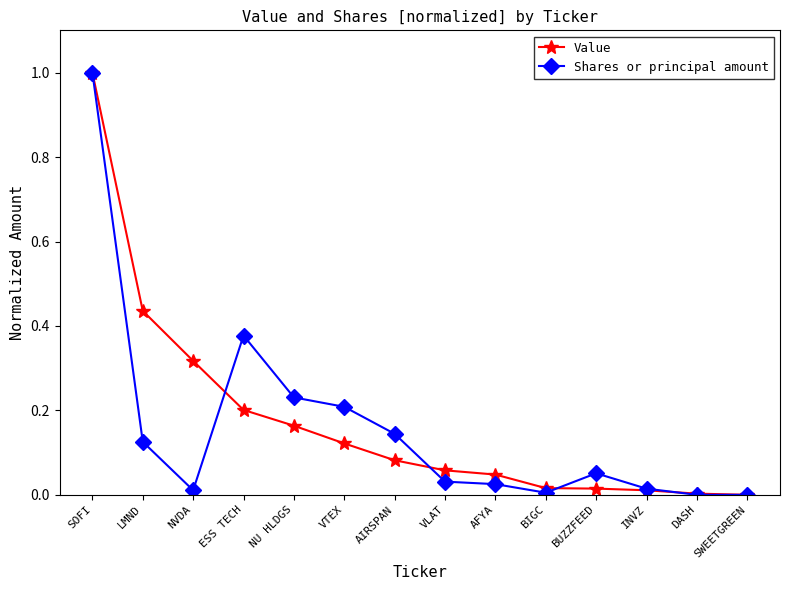

Which series changed the most between AFYA and SWEETGREEN?

Value